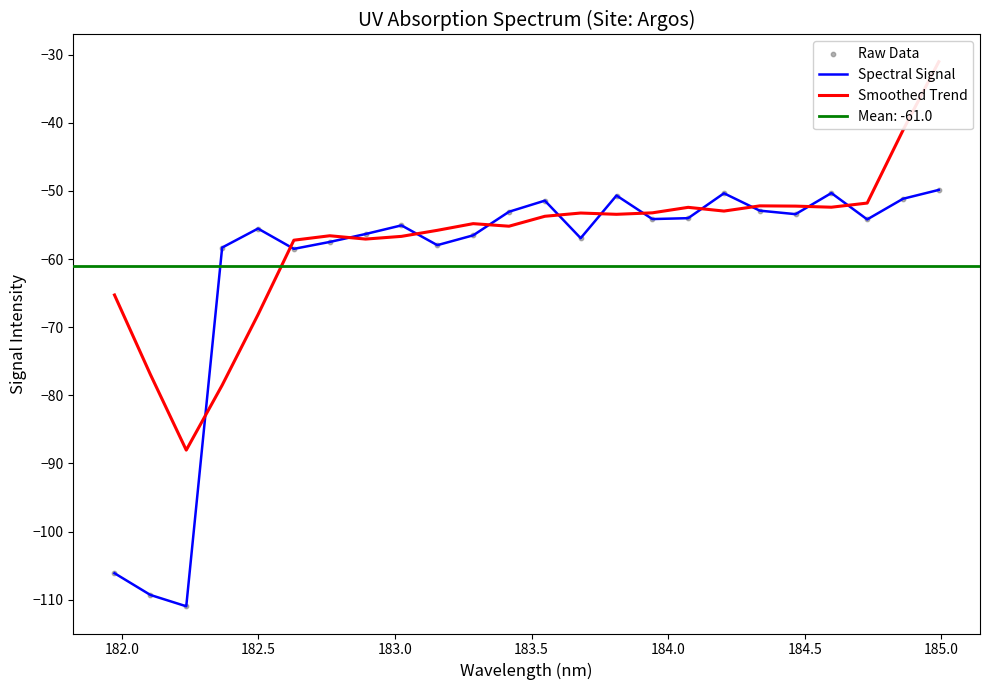

What is the minimum value for Spectral Signal?

-111.0